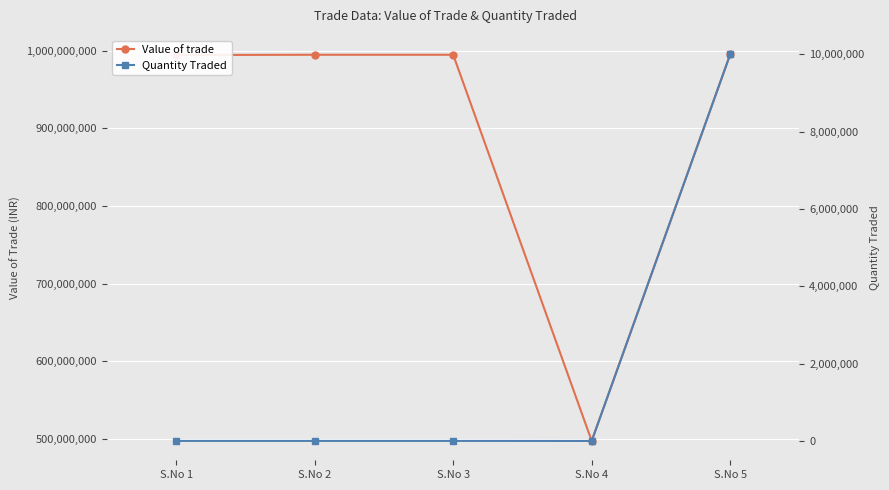

At how many categories does at least one series exceed 554187201?

4